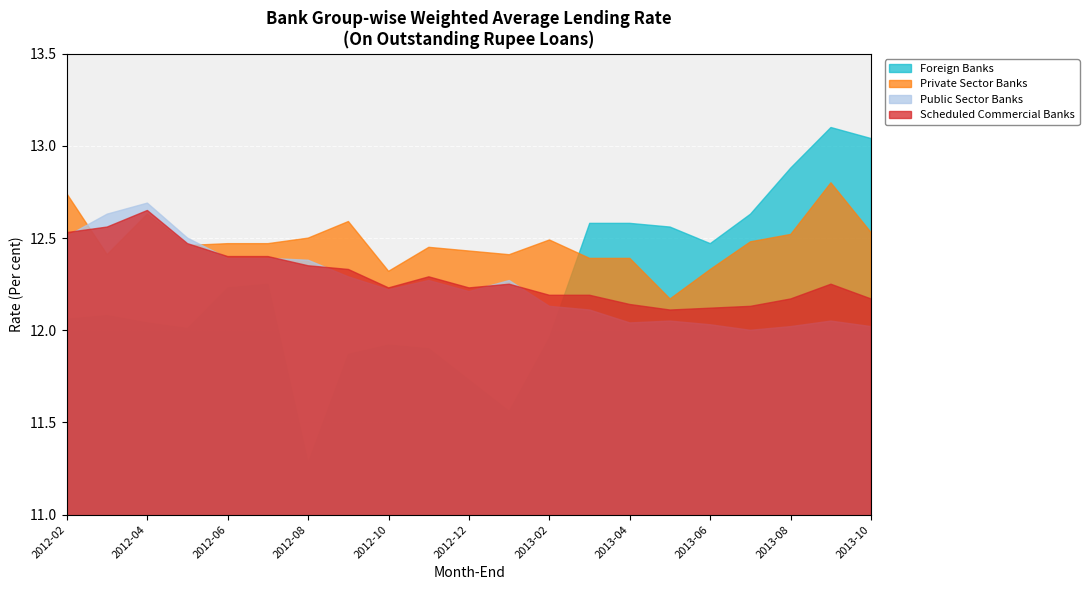

Does the chart display data point markers on the line(s)?

No